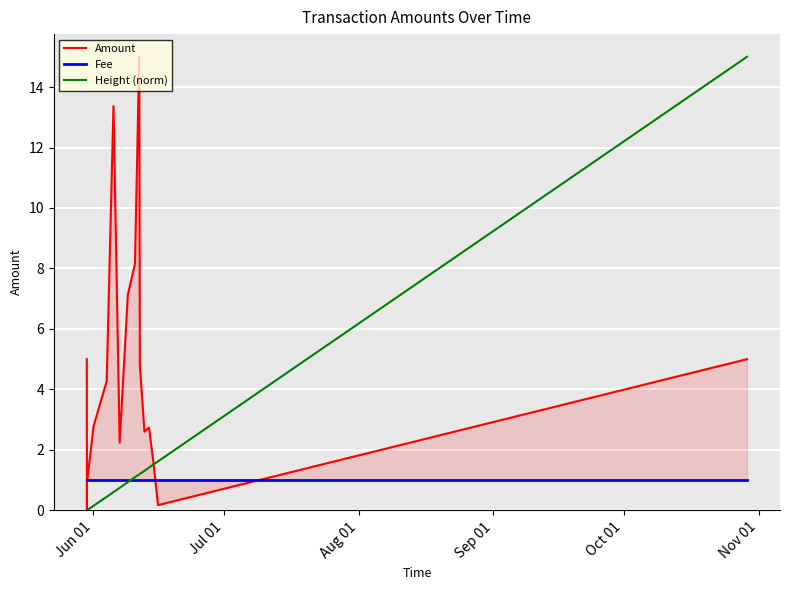

How many values in Height (norm) are above zero?

17